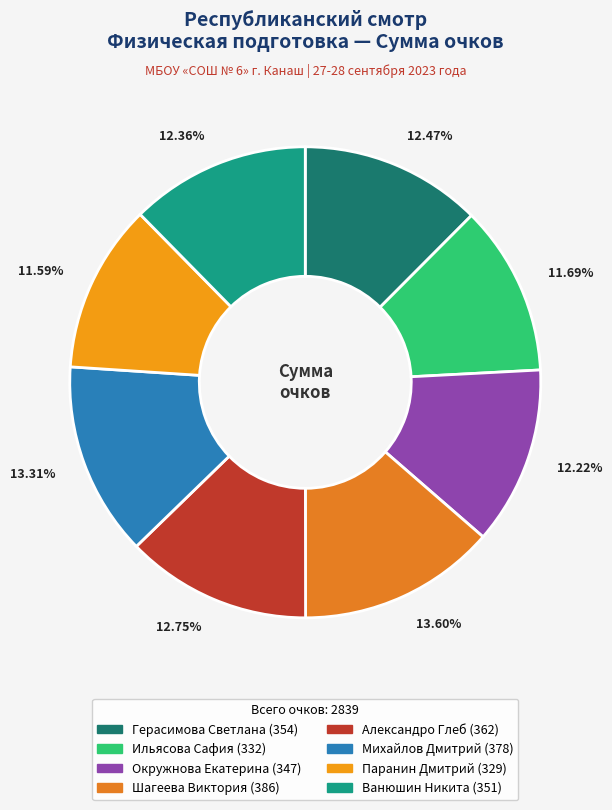

To the nearest percent, what is the difference between the Ильясова Сафия and Александро Глеб slice percentages?

1%